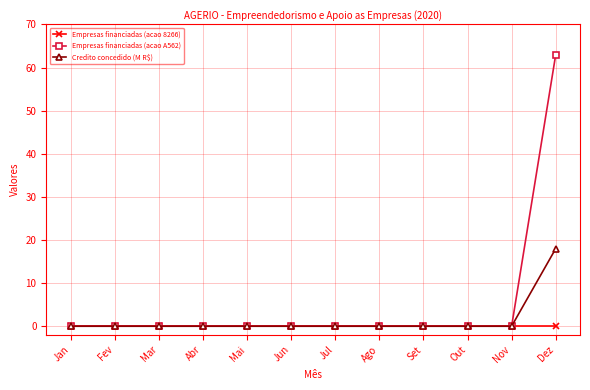

Rank the series by their maximum value, from highest to lowest.

Empresas financiadas (acao A562), Credito concedido (M R$), Empresas financiadas (acao 8266)